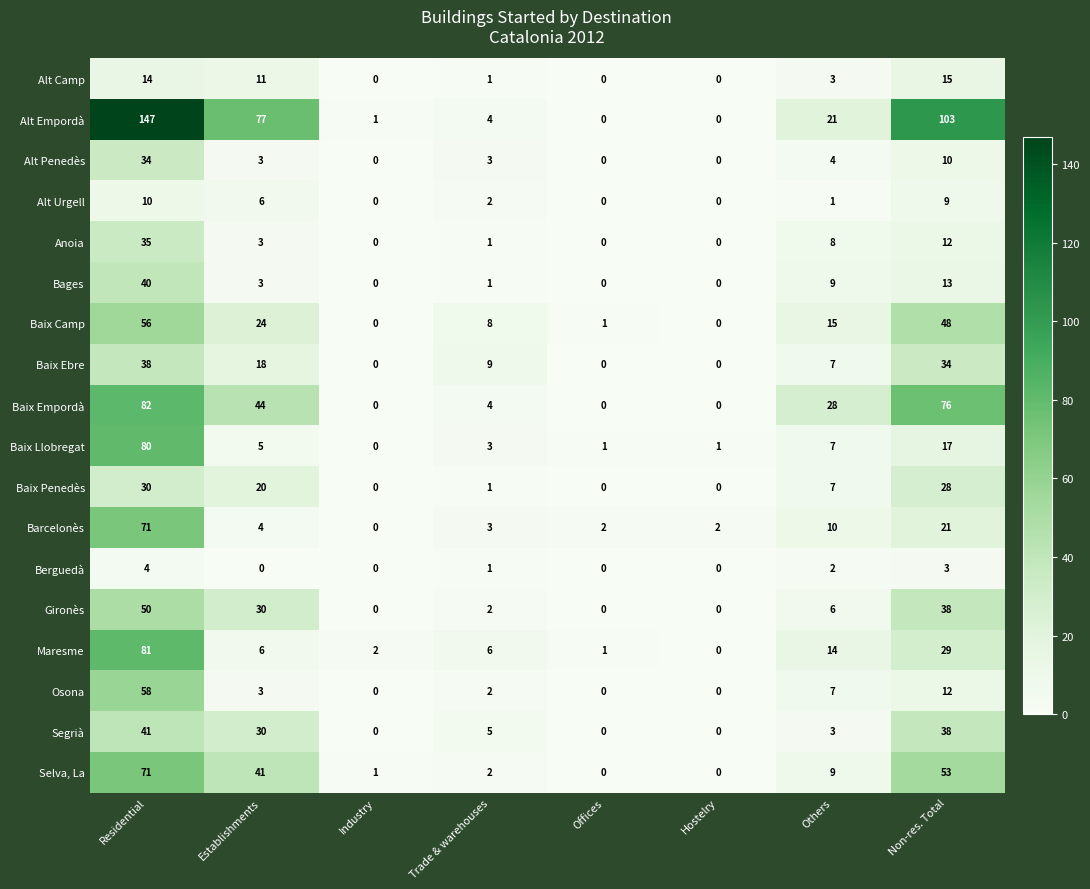

Where does the Alt Urgell series first go above 2?

Residential